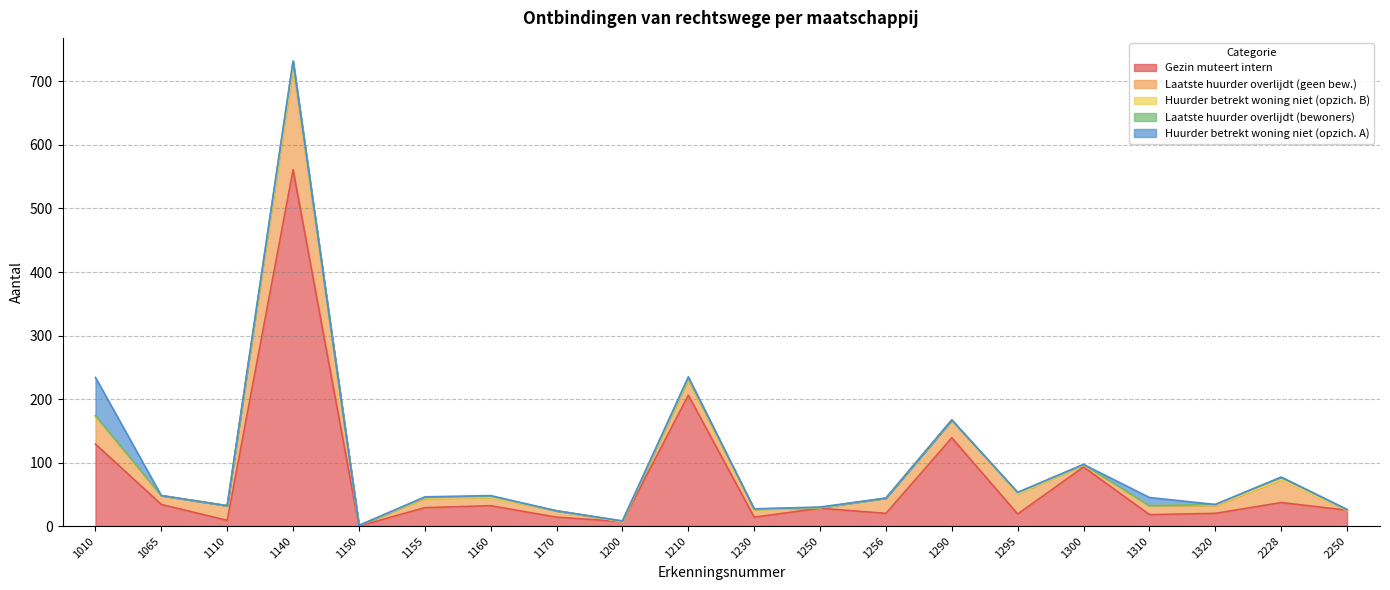

The value of Huurder betrekt woning niet (opzich. A) at 1256 is 24. True or false?

False